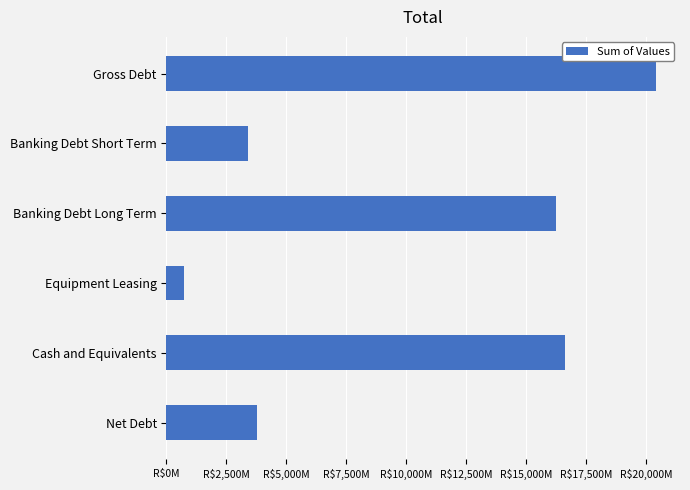

What is the difference between the second highest and minimum values?

15888.0